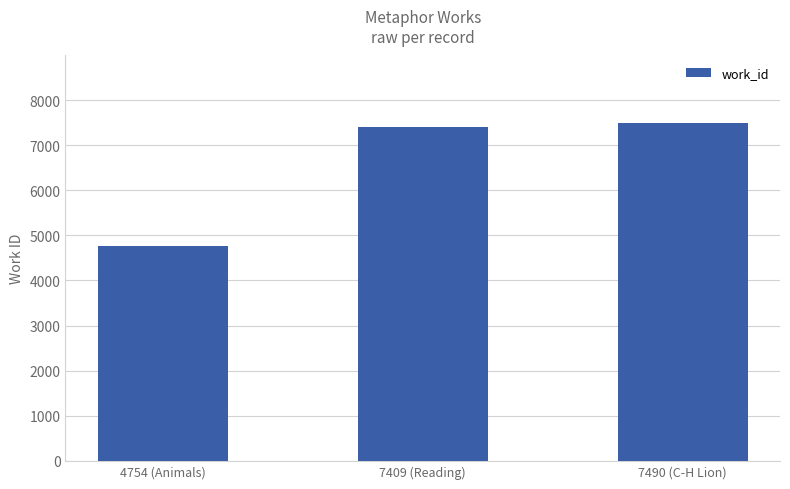

Where is the data nearest to the value 6122?

7409 (Reading)